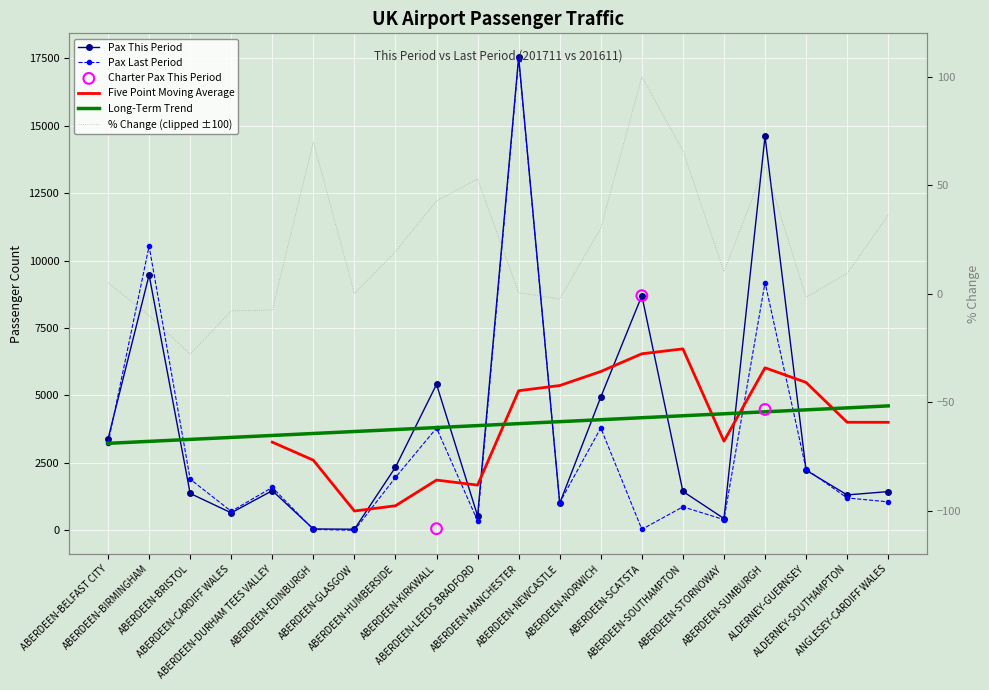

What is the total value across all series at ALDERNEY-SOUTHAMPTON?

2512